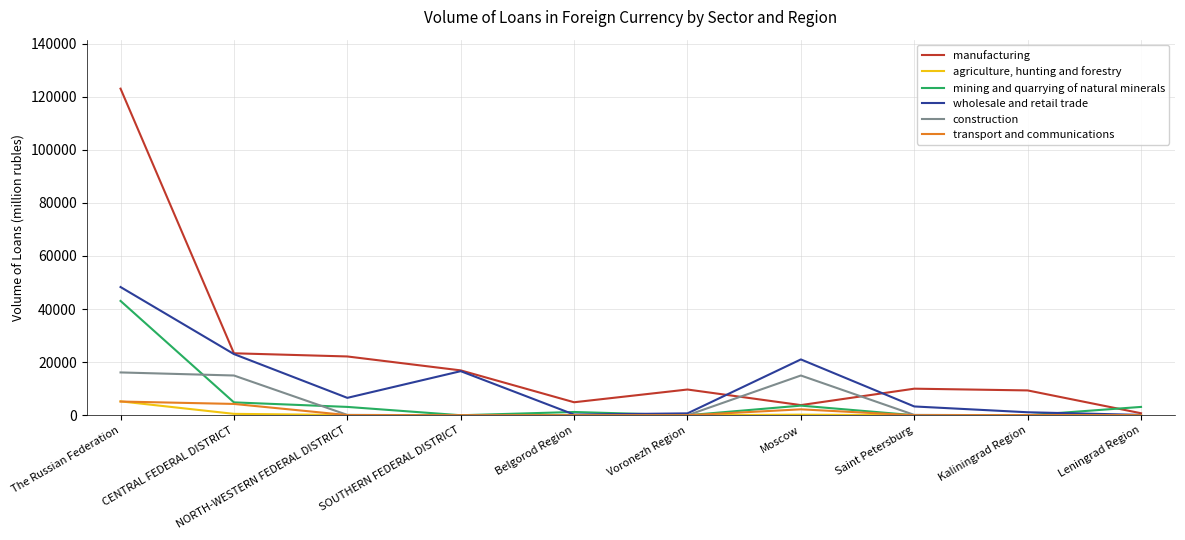

At which label is mining and quarrying of natural minerals closest to 21531?

CENTRAL FEDERAL DISTRICT